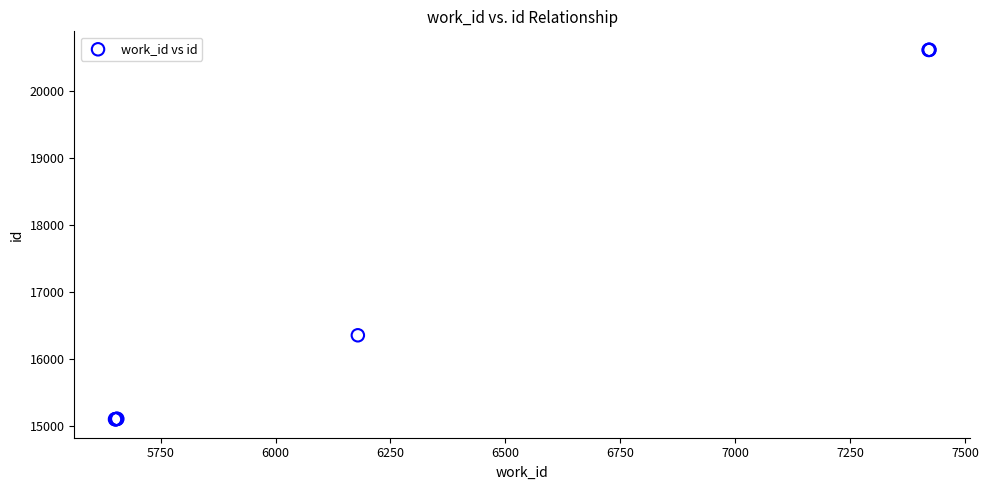

What Y value in the scatter plot is closest to 17857?

16355